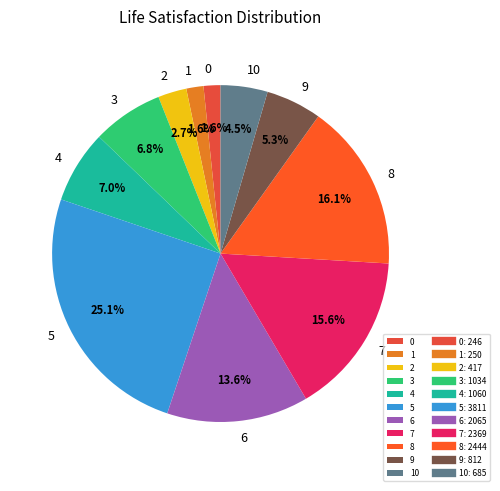

What is the largest slice in the pie chart?

5